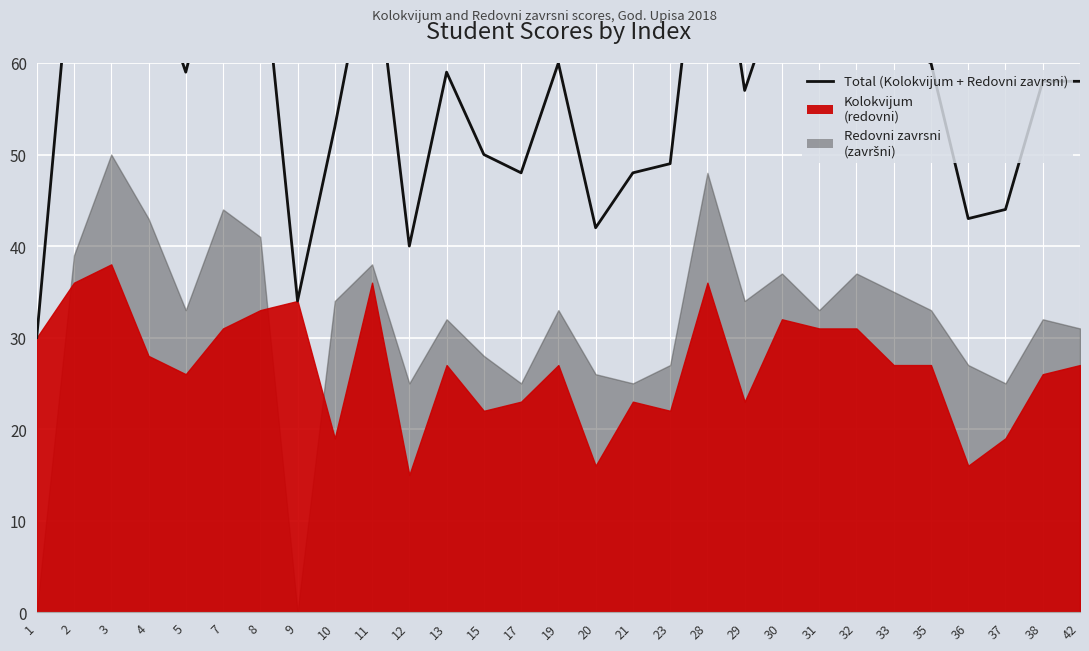

True or false: there are more than 0 points higher than both neighbors.

True